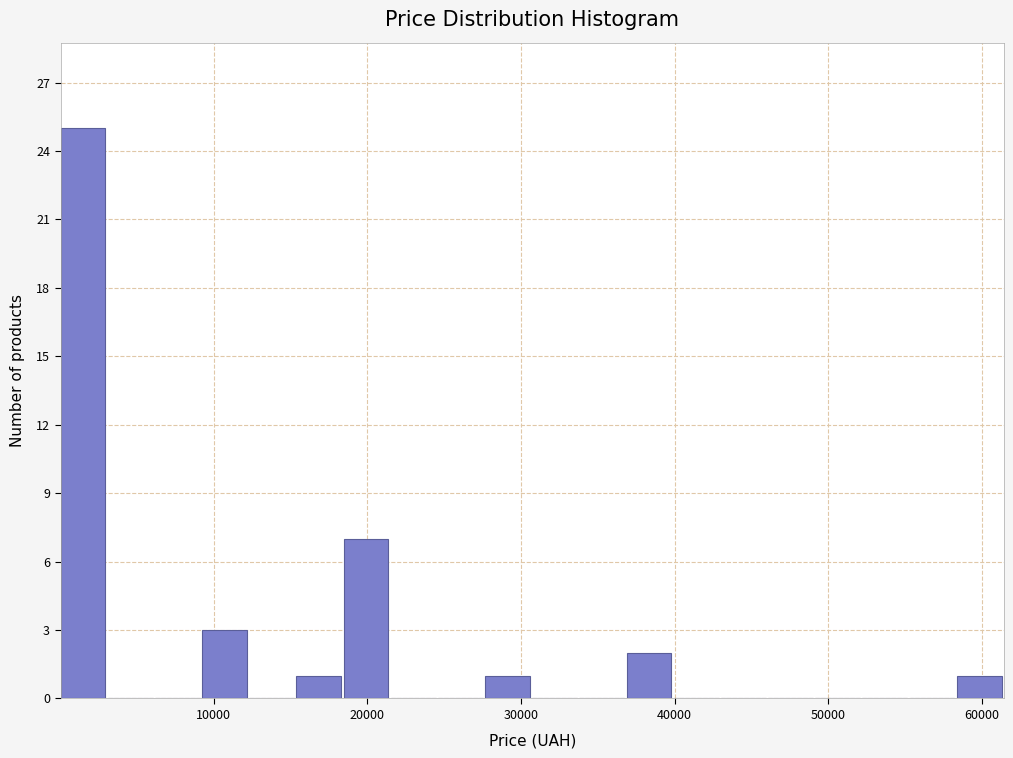

Around what value on the x-axis is the tallest bar? Give the approximate position of its centre, as read against the axis.

1000